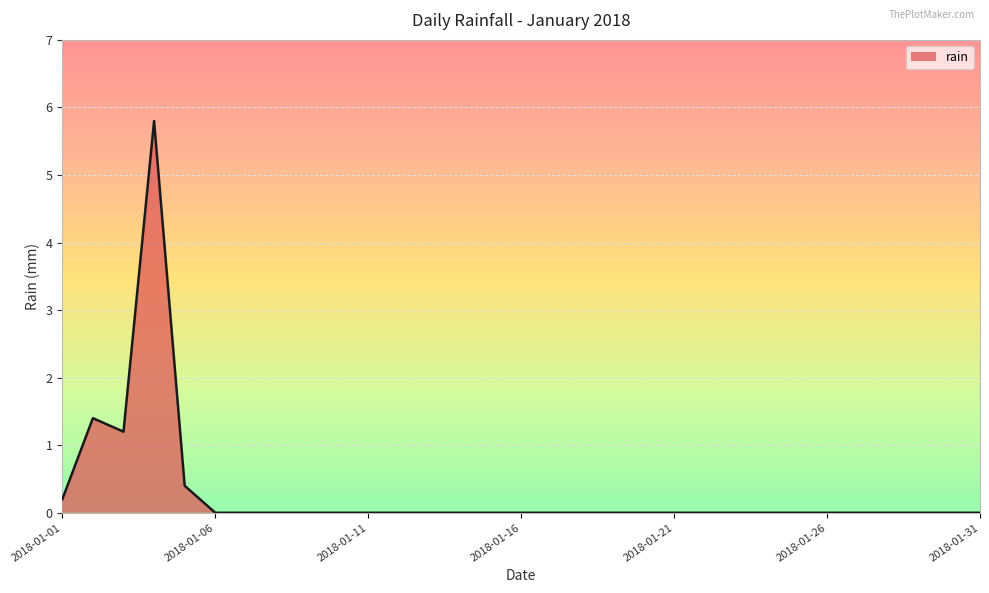

What is the difference between the maximum and minimum values?

5.8